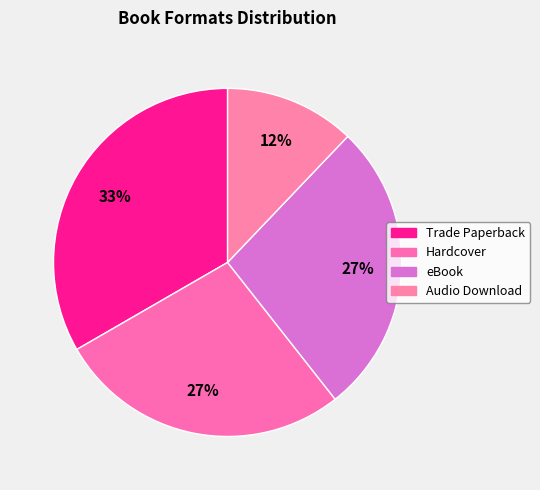

What percentage is the Audio Download slice, to the nearest percent?

12%